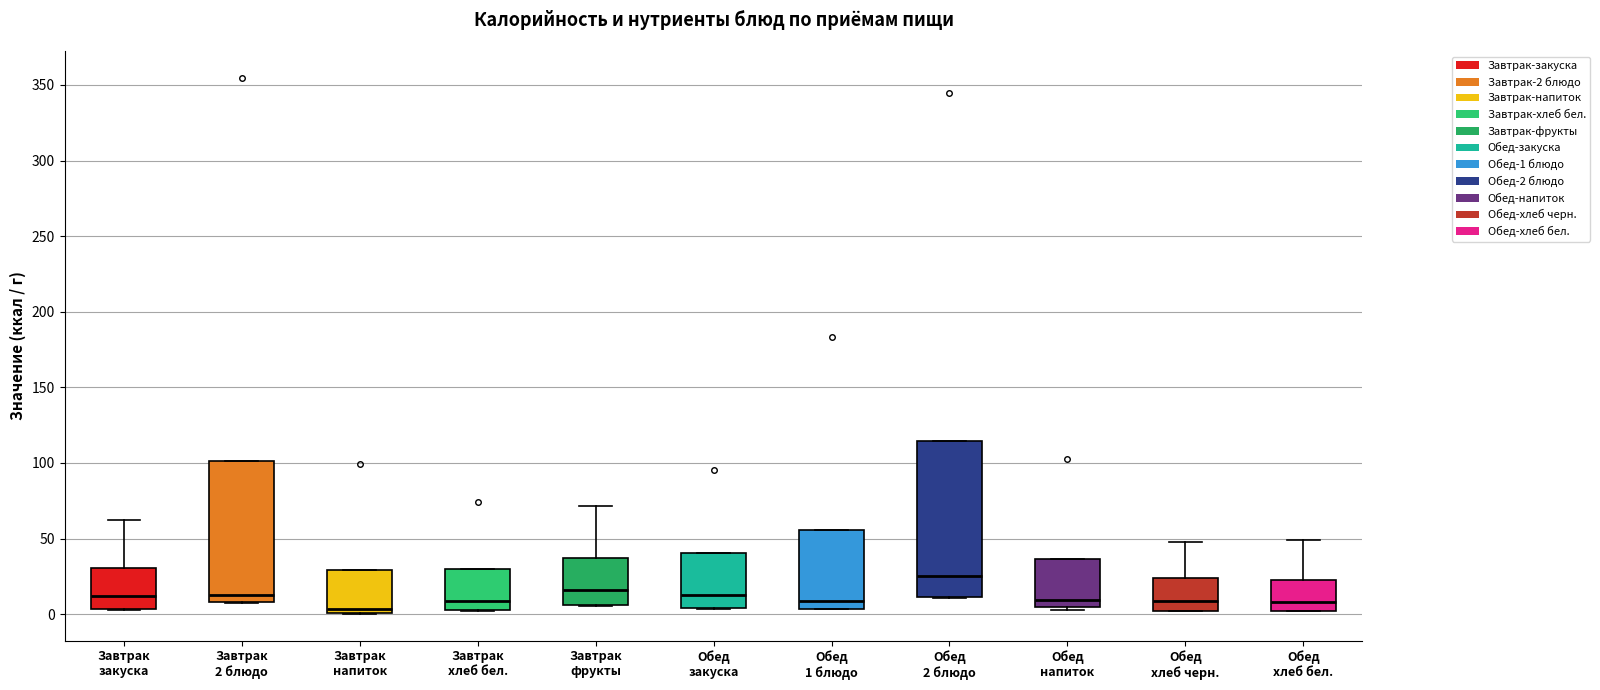

Reading left to right, read every box against the y-axis: the position of its median line, the range the box covers, and the ends of its whiskers. The values are not printed on the chart, so give them approximately, as read against the axis.

Завтрак закуска: median 10, box 5 to 30, whiskers 5 to 60
Завтрак 2 блюдо: median 10 (just above the box's lower edge), box 10 to 100, whiskers 5 to 100
Завтрак напиток: median 5, box 0 to 30, whiskers 0 to 30
Завтрак хлеб бел.: median 10, box 0 to 30, whiskers 0 to 30
Завтрак фрукты: median 15, box 5 to 35, whiskers 5 to 70
Обед закуска: median 15, box 5 to 40, whiskers 5 to 40
Обед 1 блюдо: median 10, box 5 to 55, whiskers 5 to 55
Обед 2 блюдо: median 25, box 10 to 115, whiskers 10 to 115
Обед напиток: median 10, box 5 to 35, whiskers 5 (just below the box's lower edge) to 35
Обед хлеб черн.: median 10, box 0 to 25, whiskers 0 to 50
Обед хлеб бел.: median 10, box 0 to 25, whiskers 0 to 50